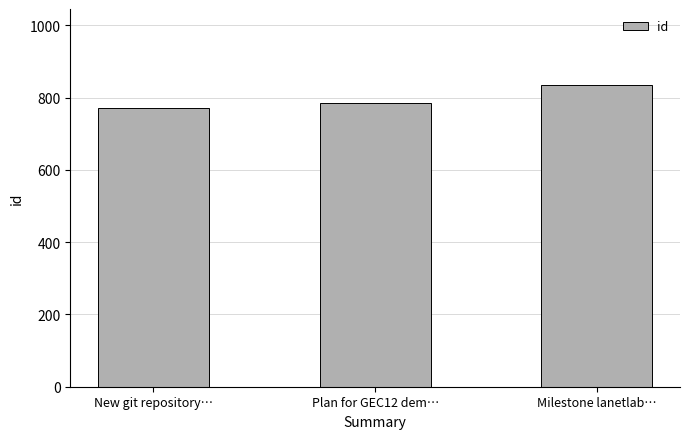

Reading left to right, transcribe all the data shown in this chart.

770	785	836